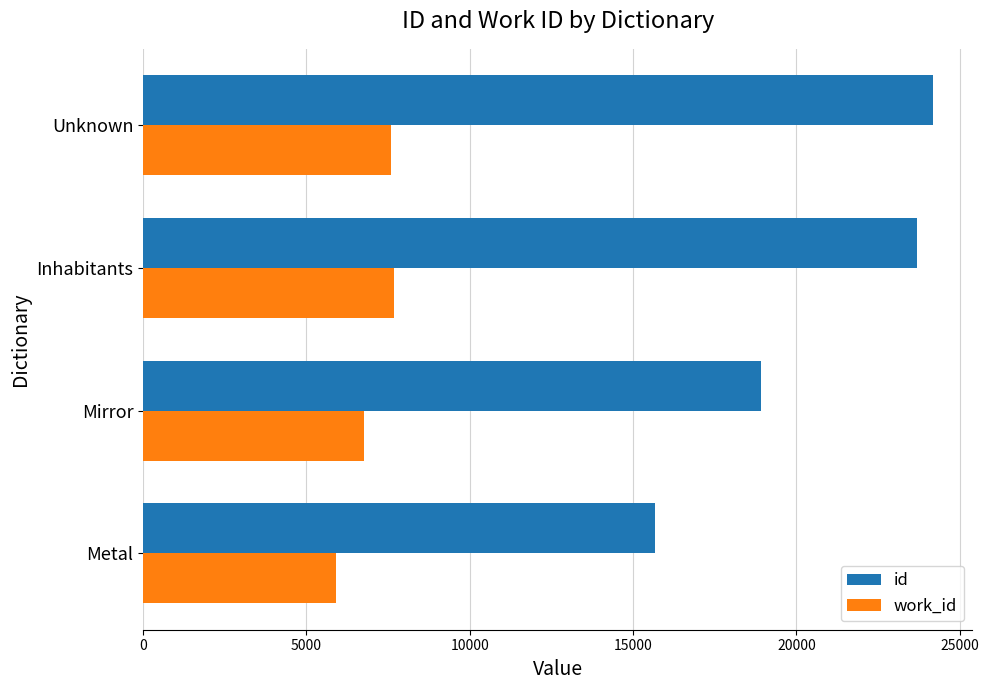

Read the work_id value at Mirror.

6752.5